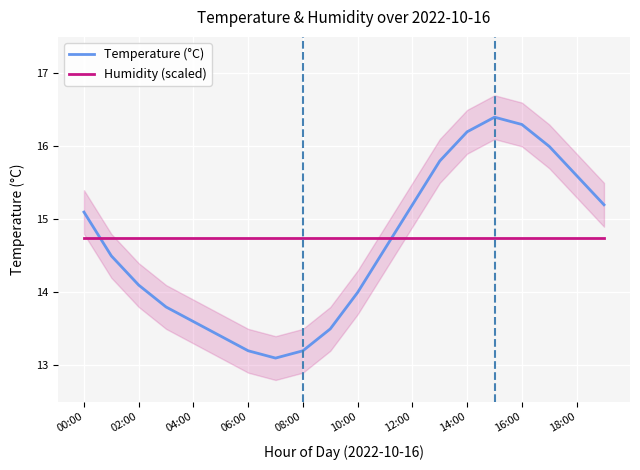

True or false: Humidity (scaled) has a value of 6.4 at 02:00.

False